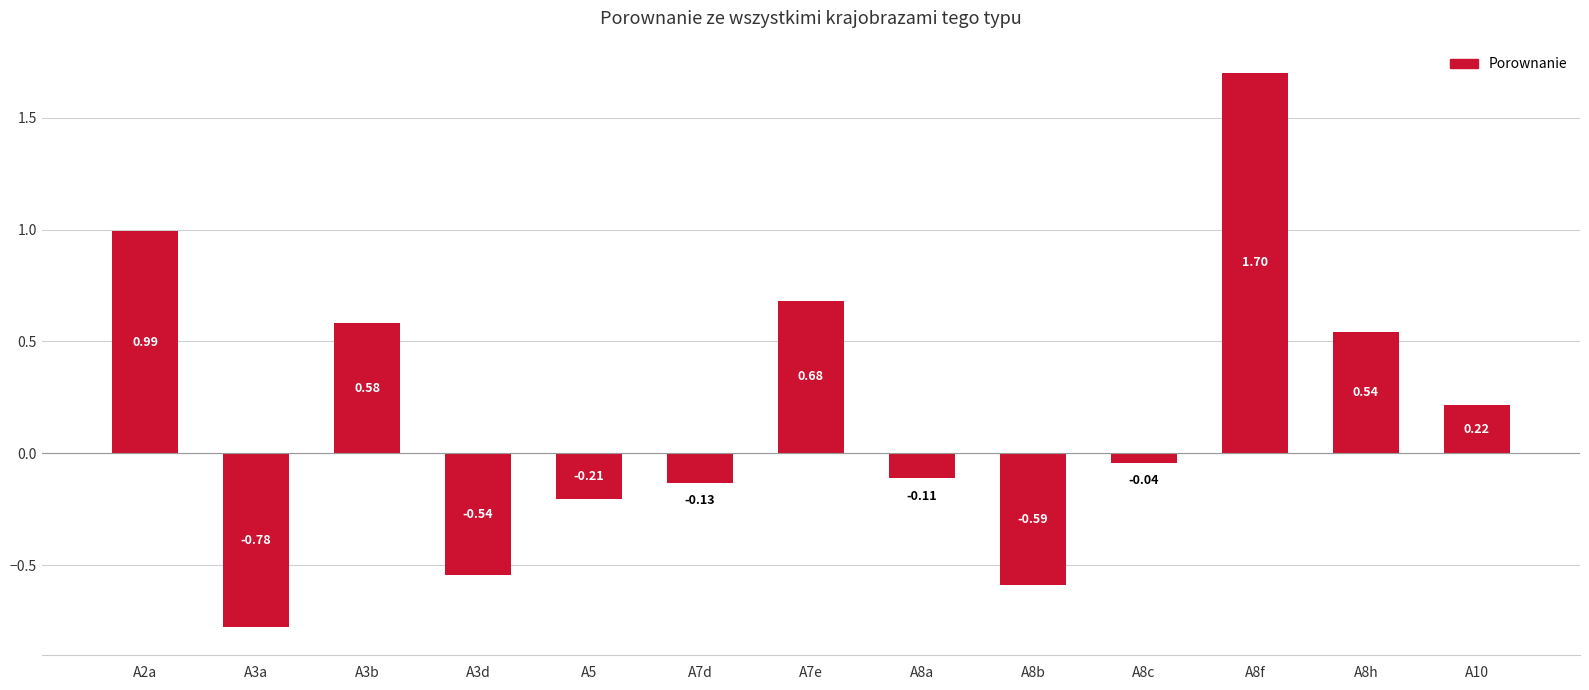

The chart shows a value of 1.7 at A8f. True or false?

True